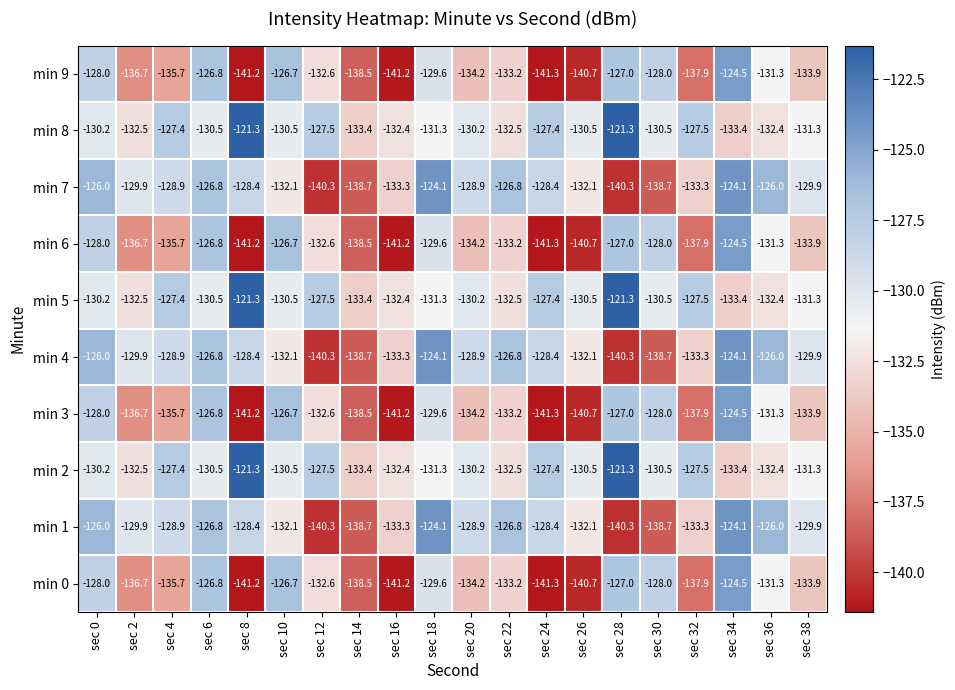

The value of min 3 at sec 34 is -124.5. True or false?

True